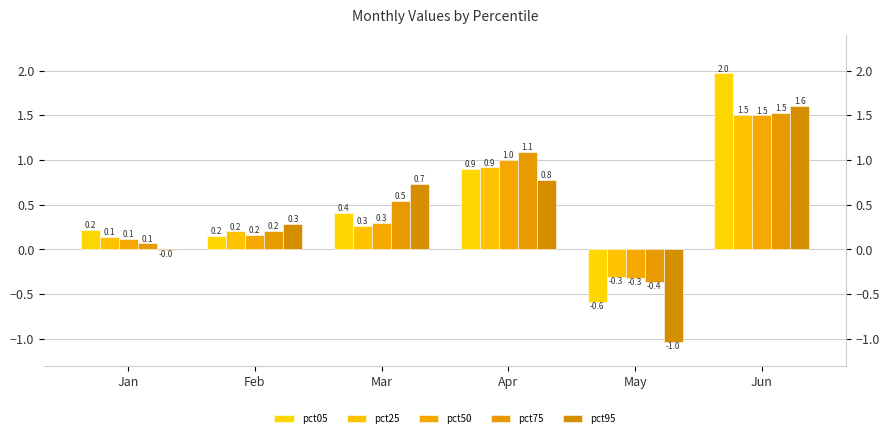

What is the difference between the pct25 values at Apr and Jun?

0.6